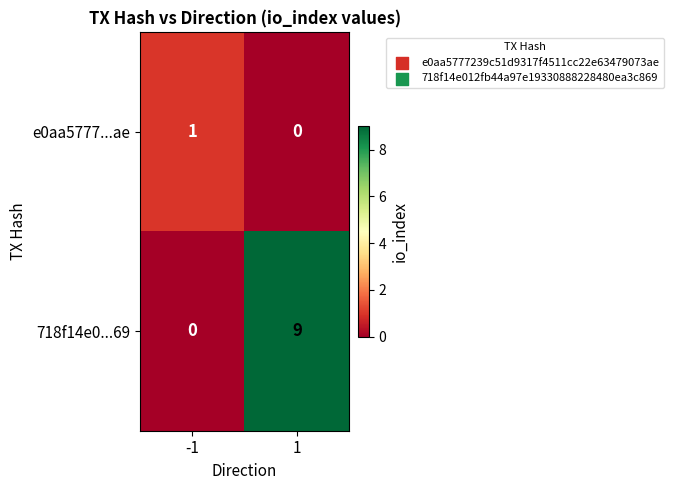

At which category is the sum across all series the highest?

1